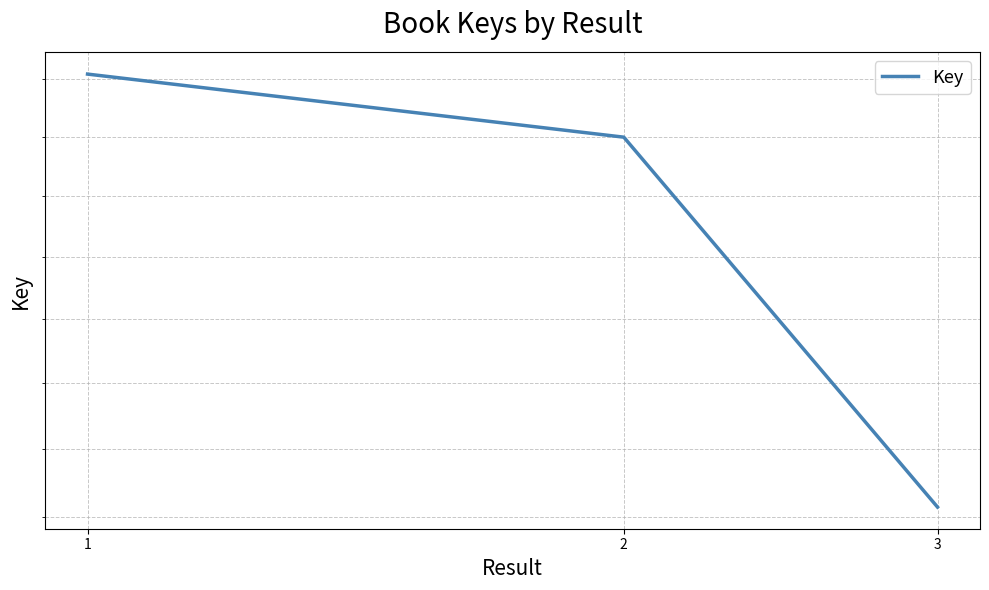

The chart shows a value of 180707583 at 3. True or false?

True